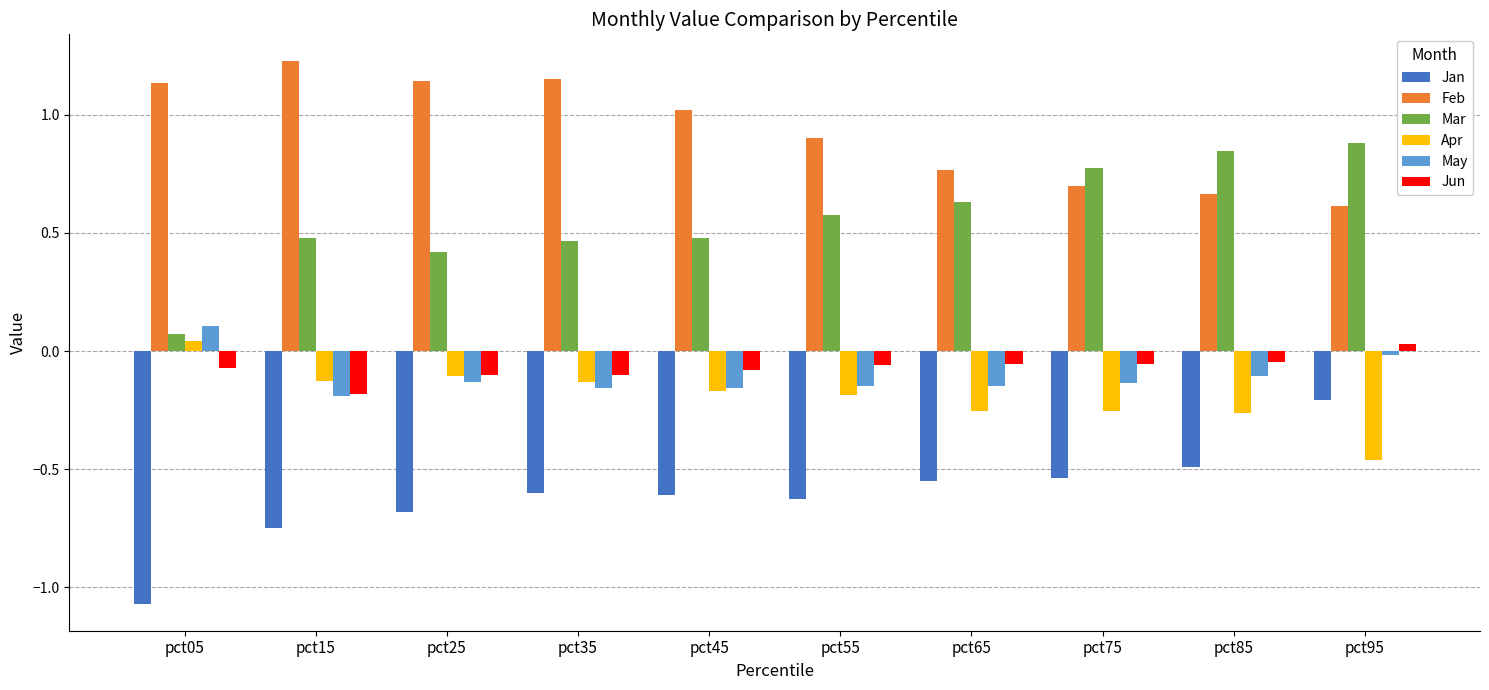

What is the maximum value shown in the chart?

1.2